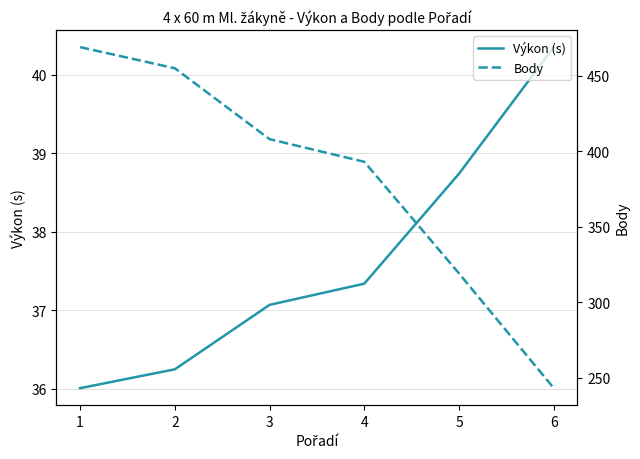

Which series has the widest spread of values?

Body